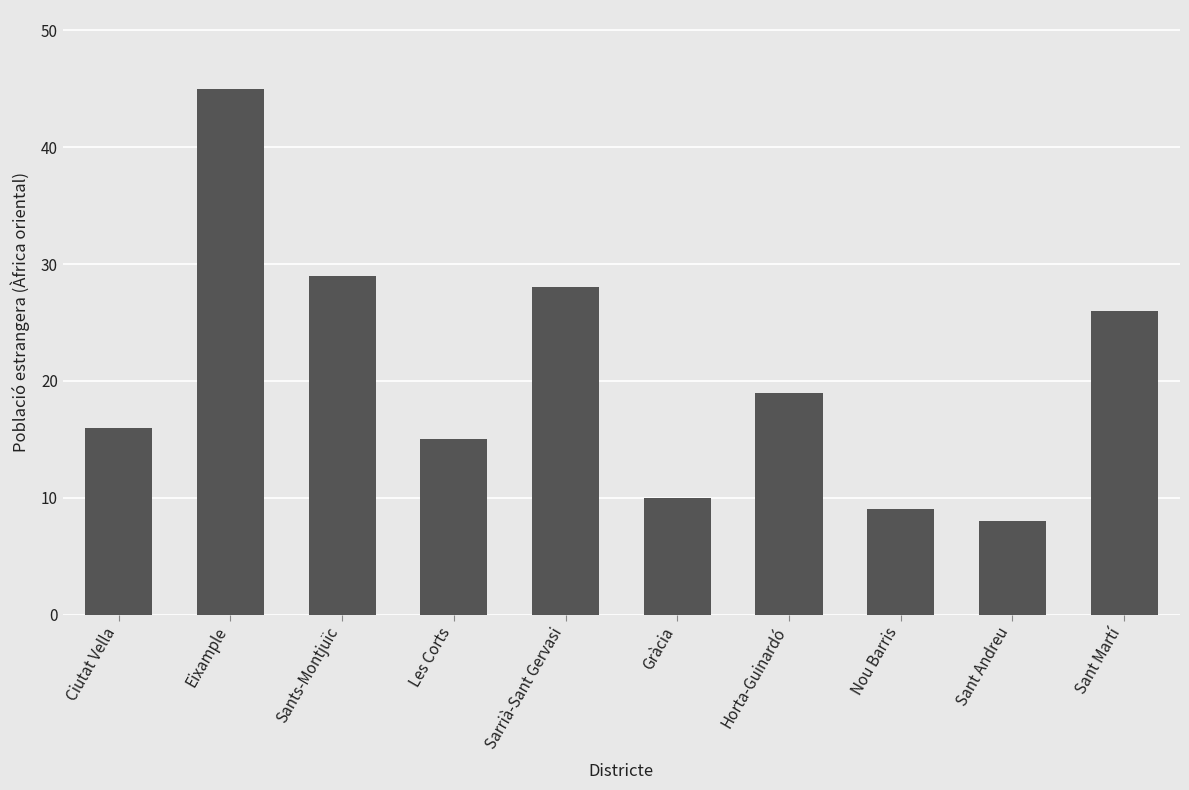

Between Sarrià-Sant Gervasi and Horta-Guinardó, which is larger?

Sarrià-Sant Gervasi